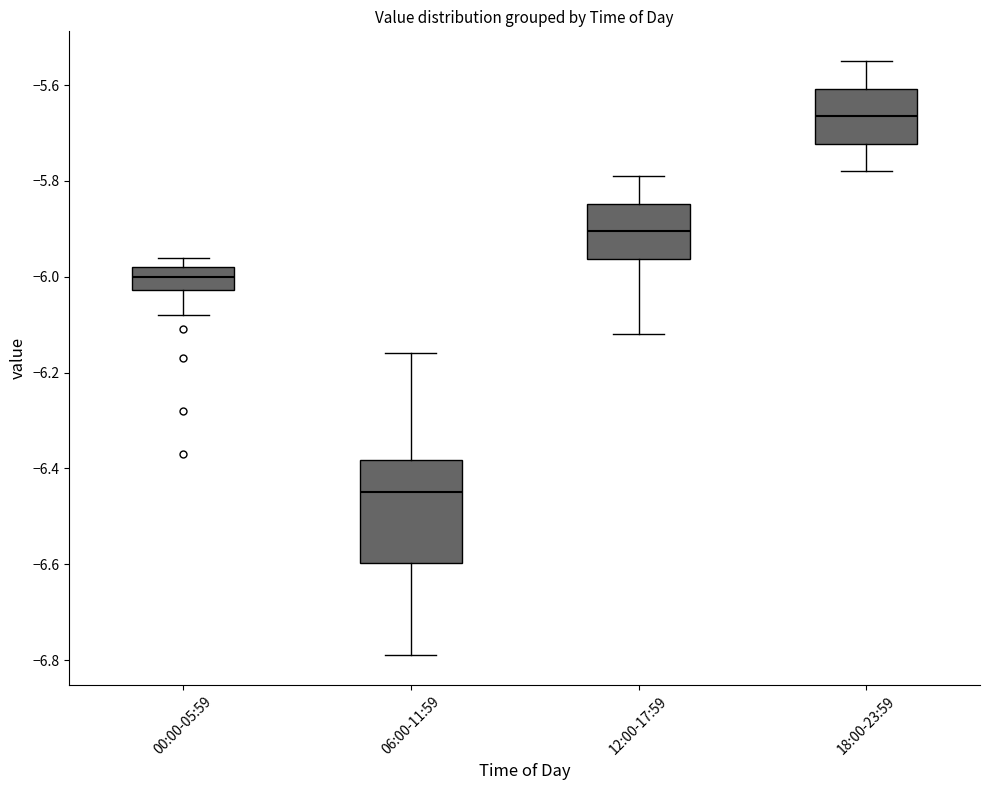

Where does the lower whisker of the box for 18:00-23:59 end on the y-axis? The values are not printed on the chart, so give them approximately, as read against the axis.

-5.78